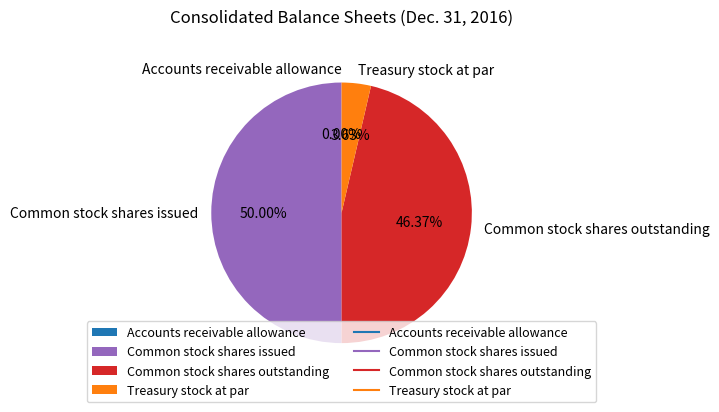

Approximately how many times larger is the value at Common stock shares issued compared to Treasury stock at par?

13.8